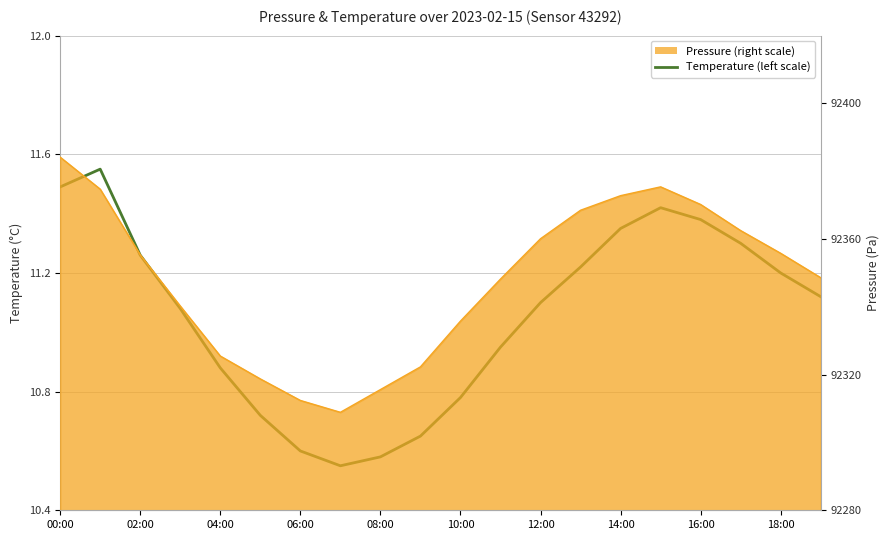

Is it true that the value at 18:00 is 4.0?

False